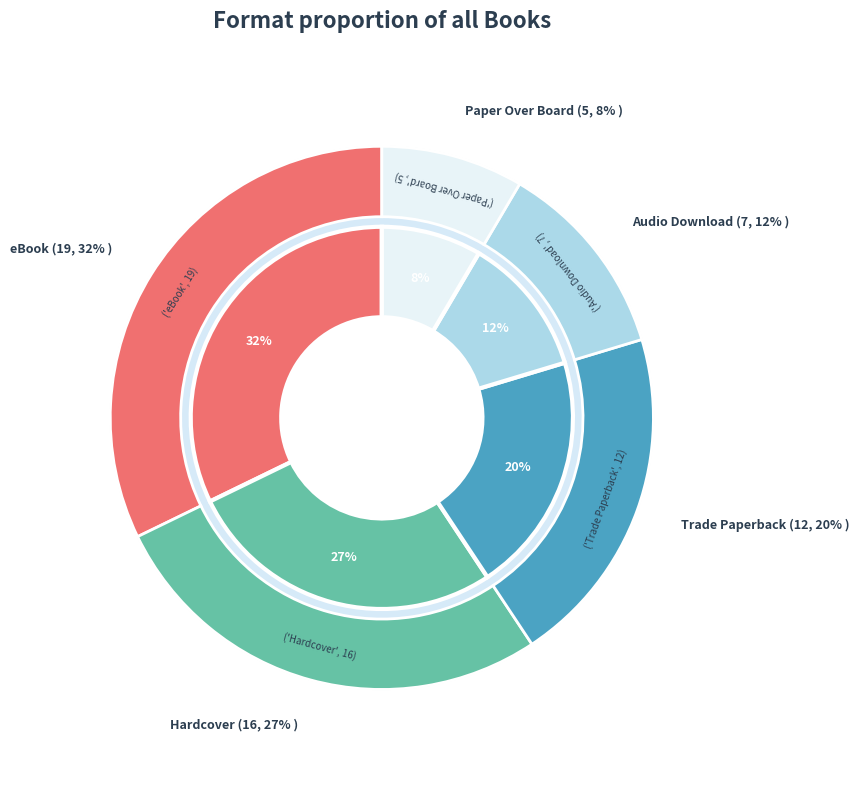

Which slice is the smallest?

Paper Over Board